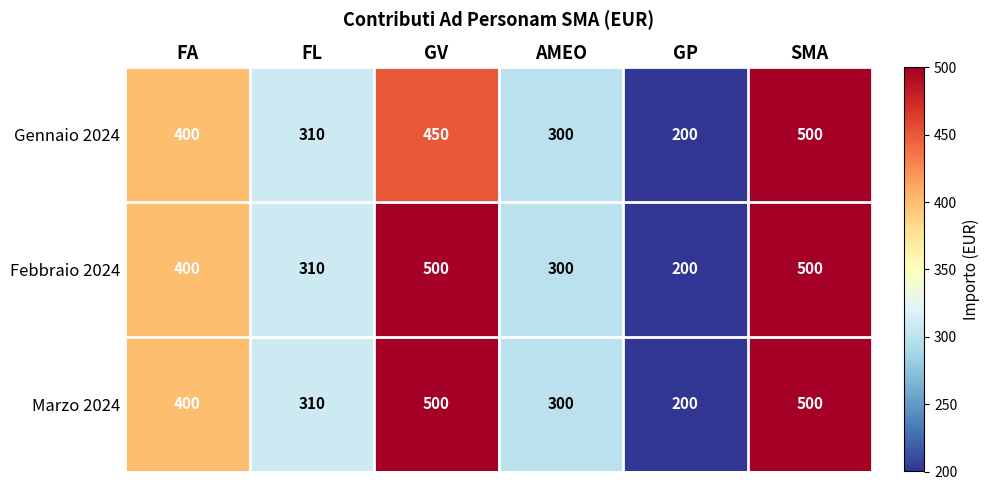

What is the highest value of the Gennaio 2024 series?

500